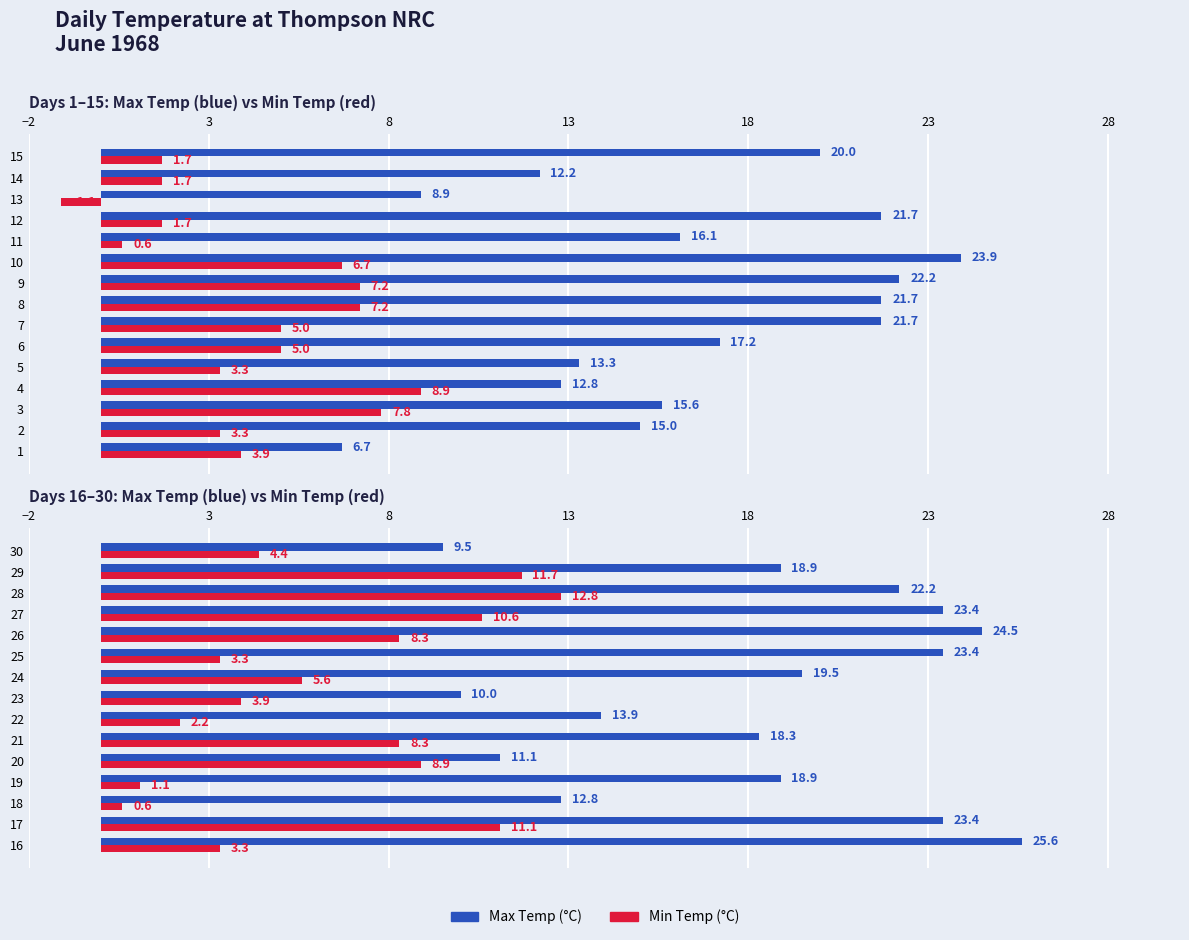

Does the chart contain stacked bars?

No